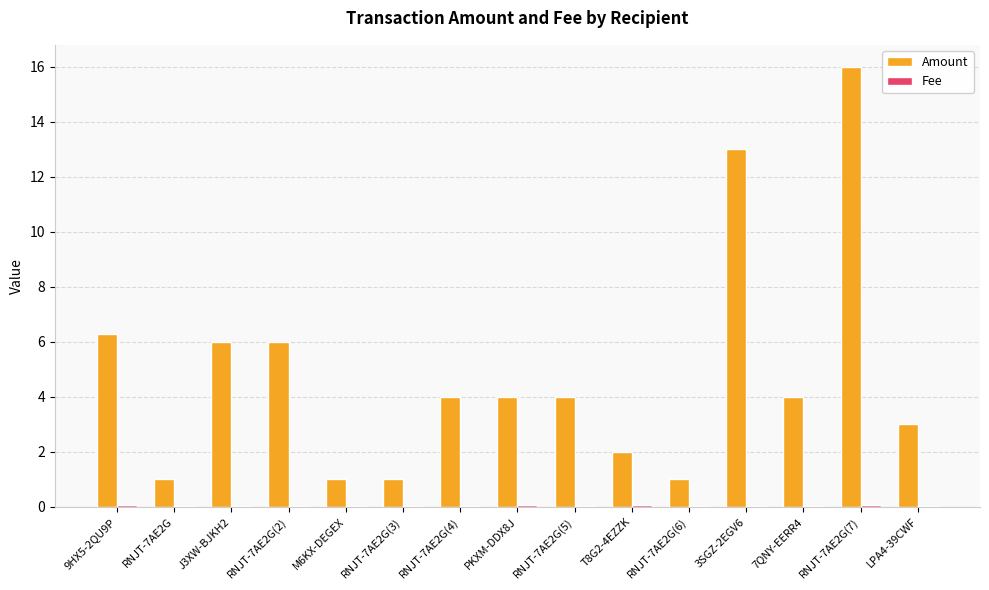

At which category is the sum across all series the highest?

RNJT-7AE2G(7)